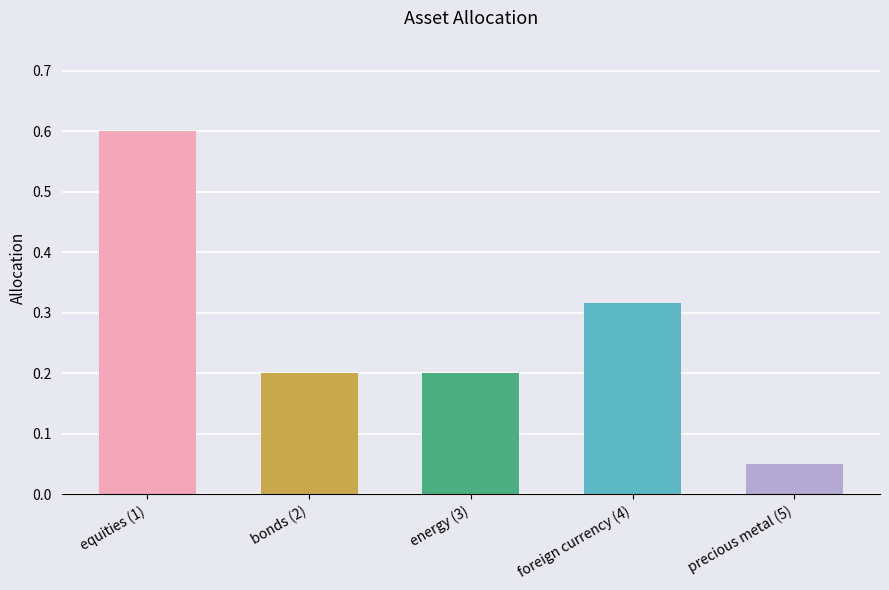

What is the smallest value displayed?

0.1